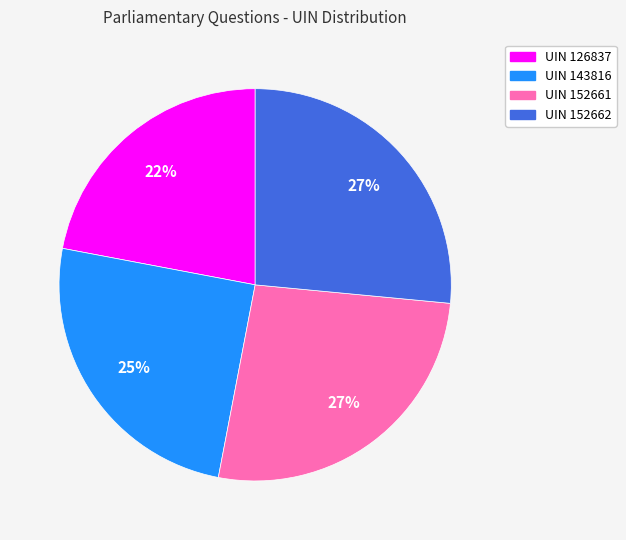

Do UIN 152661 and UIN 143816 together represent more than half of the pie?

Yes